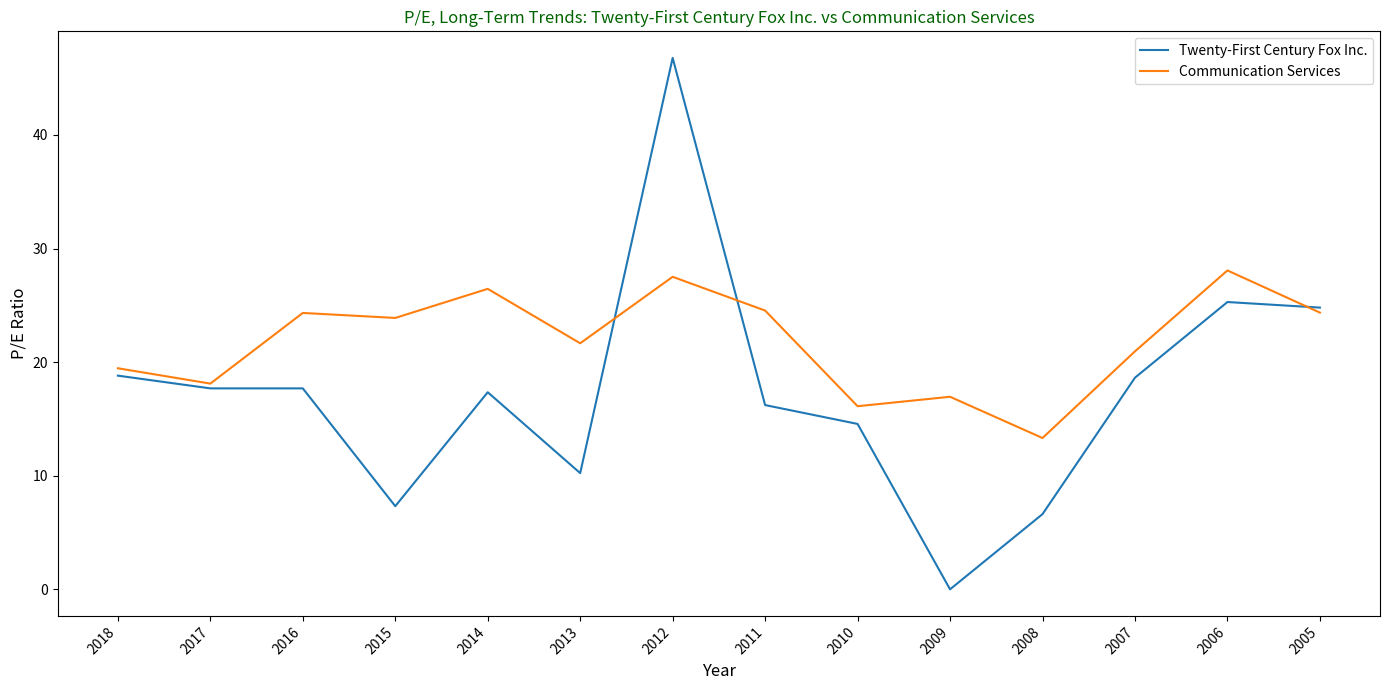

What is the average value of the Communication Services series?

21.8